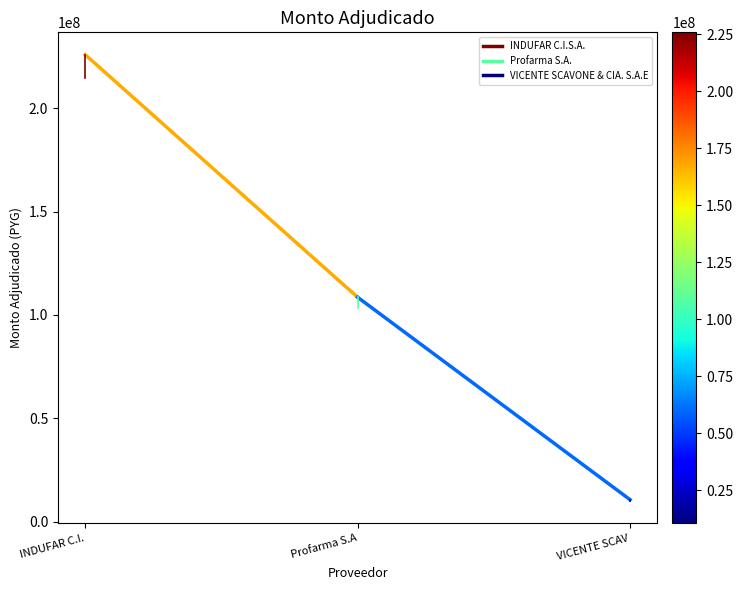

What is the difference between the maximum and minimum values in the VICENTE SCAVONE & CIA. S.A.E series?

529500